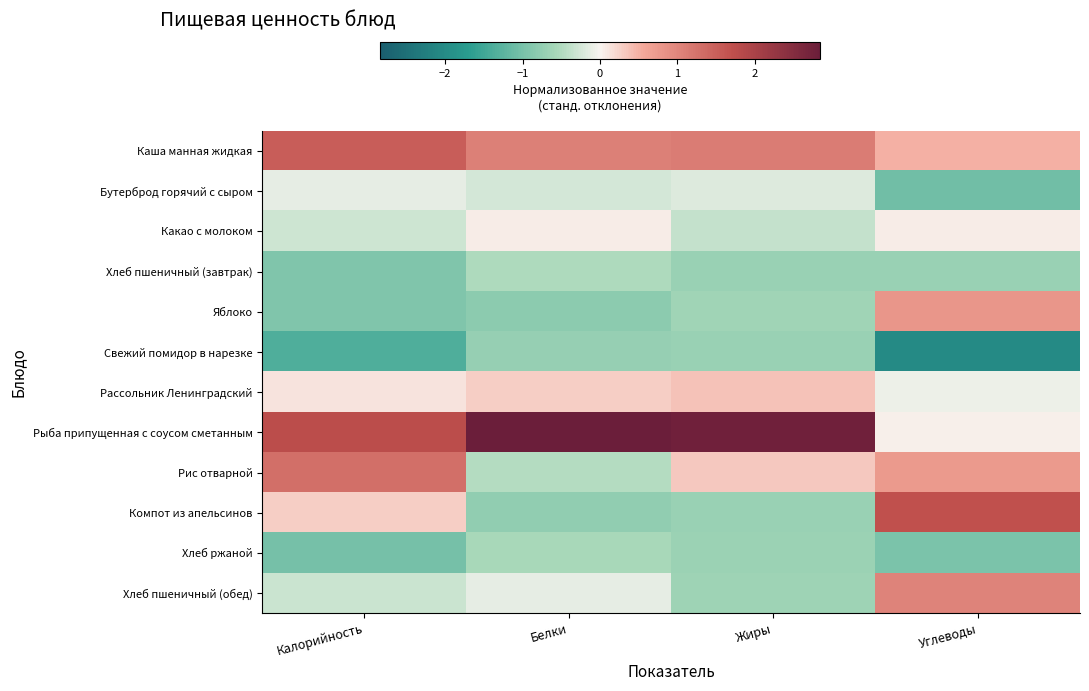

Reading left to right, list all the values displayed in this chart.

Каша манная жидкая: Калорийность=1.5	Белки=1.1	Жиры=1.1	Углеводы=0.5
Бутерброд горячий с сыром: Калорийность=-0.1	Белки=-0.2	Жиры=-0.2	Углеводы=-1.0
Какао с молоком: Калорийность=-0.3	Белки=0.0	Жиры=-0.4	Углеводы=0.0
Хлеб пшеничный (завтрак): Калорийность=-0.9	Белки=-0.5	Жиры=-0.7	Углеводы=-0.7
Яблоко: Калорийность=-0.9	Белки=-0.8	Жиры=-0.6	Углеводы=0.8
Свежий помидор в нарезке: Калорийность=-1.4	Белки=-0.7	Жиры=-0.7	Углеводы=-2.0
Рассольник Ленинградский: Калорийность=0.1	Белки=0.3	Жиры=0.4	Углеводы=-0.1
Рыба припущенная с соусом сметанным: Калорийность=1.8	Белки=2.8	Жиры=2.8	Углеводы=0.0
Рис отварной: Калорийность=1.3	Белки=-0.5	Жиры=0.3	Углеводы=0.8
Компот из апельсинов: Калорийность=0.3	Белки=-0.8	Жиры=-0.7	Углеводы=1.7
Хлеб ржаной: Калорийность=-1.0	Белки=-0.6	Жиры=-0.7	Углеводы=-1.0
Хлеб пшеничный (обед): Калорийность=-0.3	Белки=-0.1	Жиры=-0.7	Углеводы=1.0